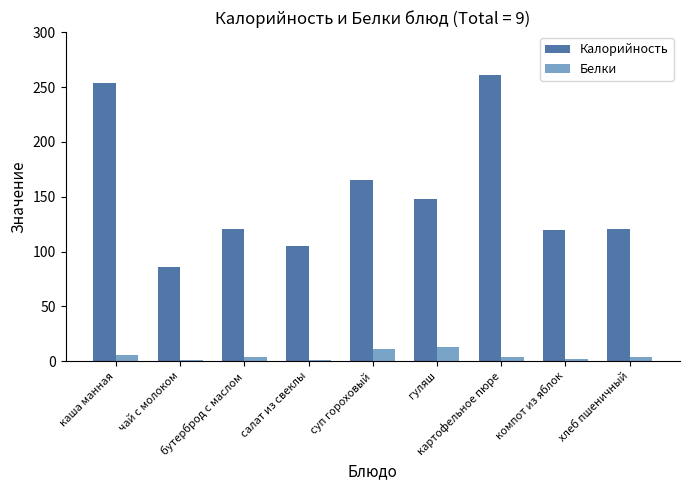

Rank the series by their maximum value, from lowest to highest.

Белки, Калорийность